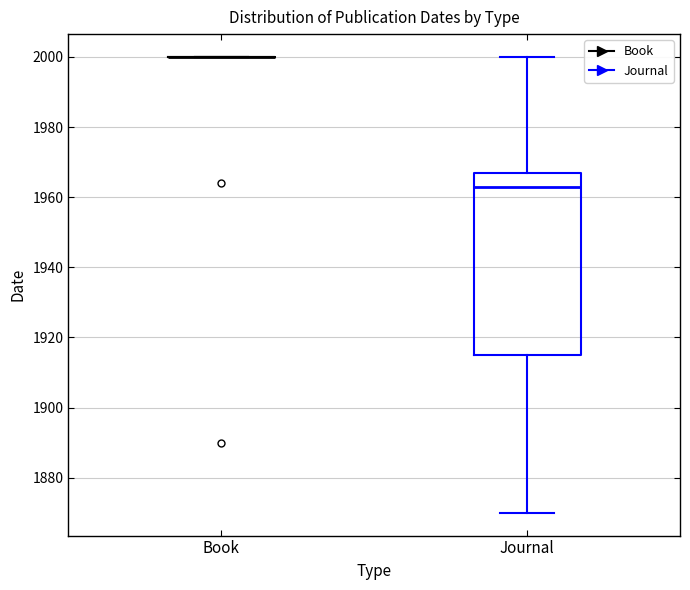

Where does the upper whisker of the box for Journal end on the y-axis? The values are not printed on the chart, so give them approximately, as read against the axis.

2000